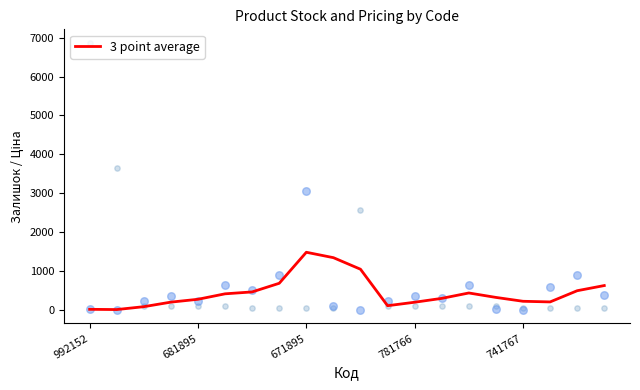

What is the ratio of the value at 781766 to the value at 8?

0.1